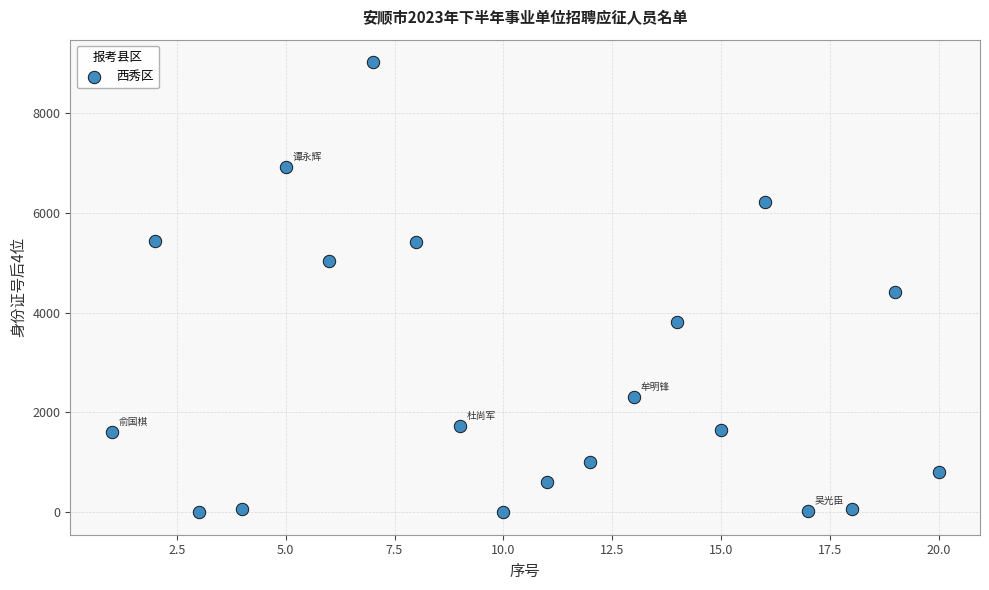

What is the range of Y values (max minus min)?

9007